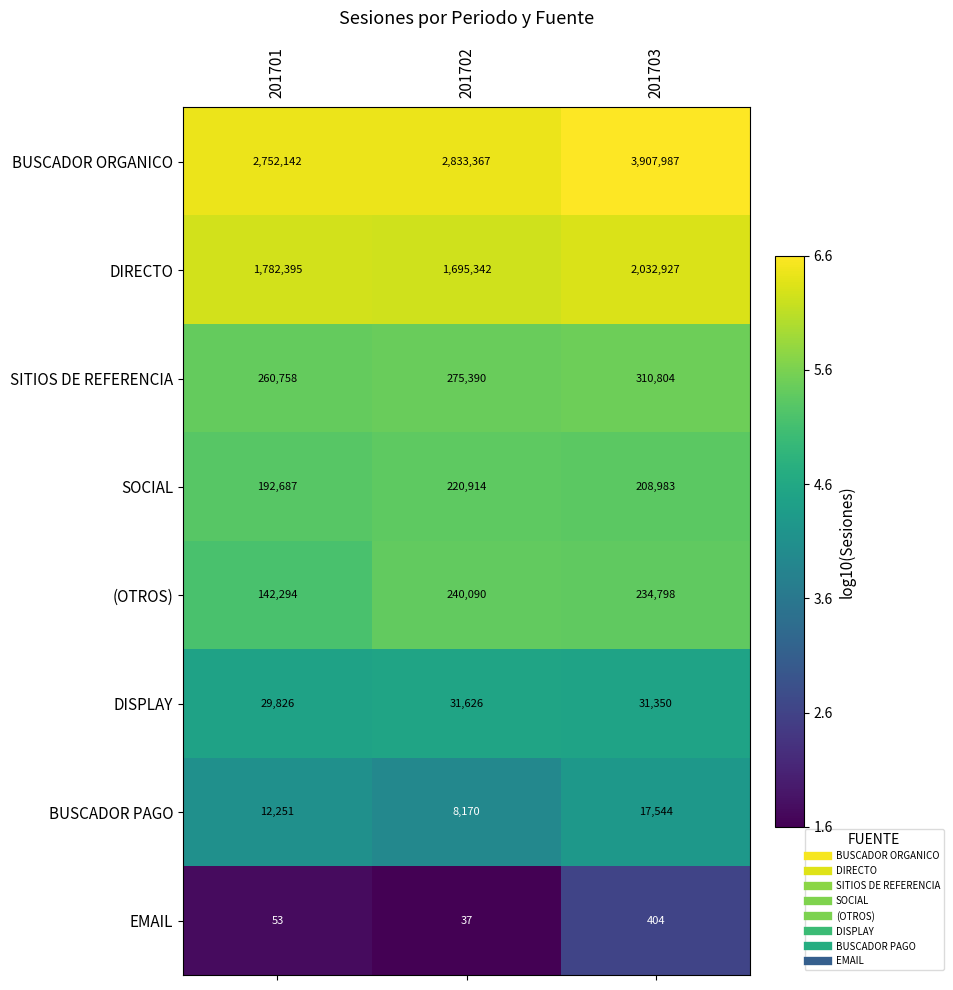

Which series has the largest total across all categories?

BUSCADOR ORGANICO